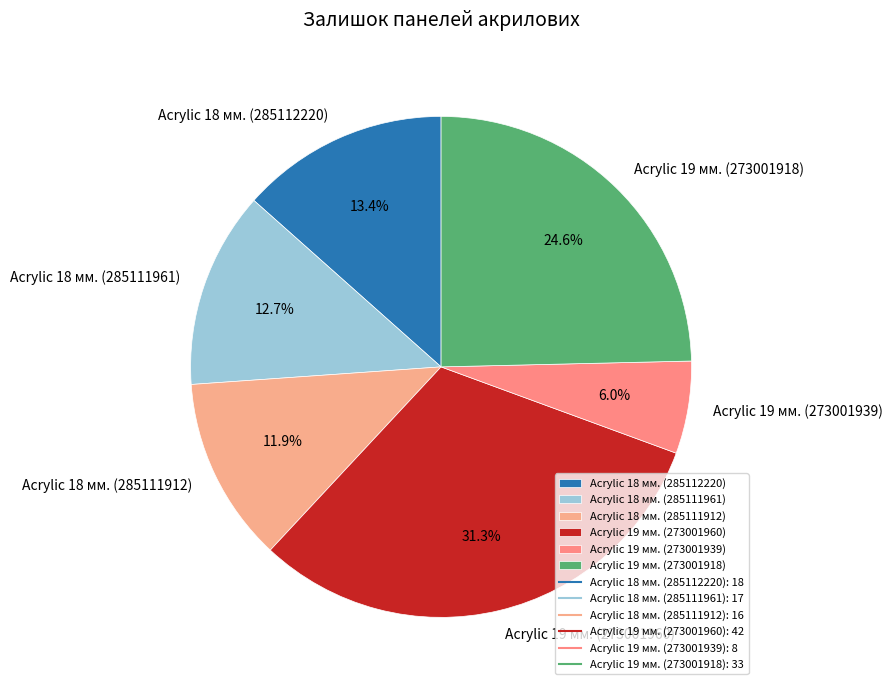

Does Acrylic 18 мм. (285112220) account for over 50% of the chart?

No